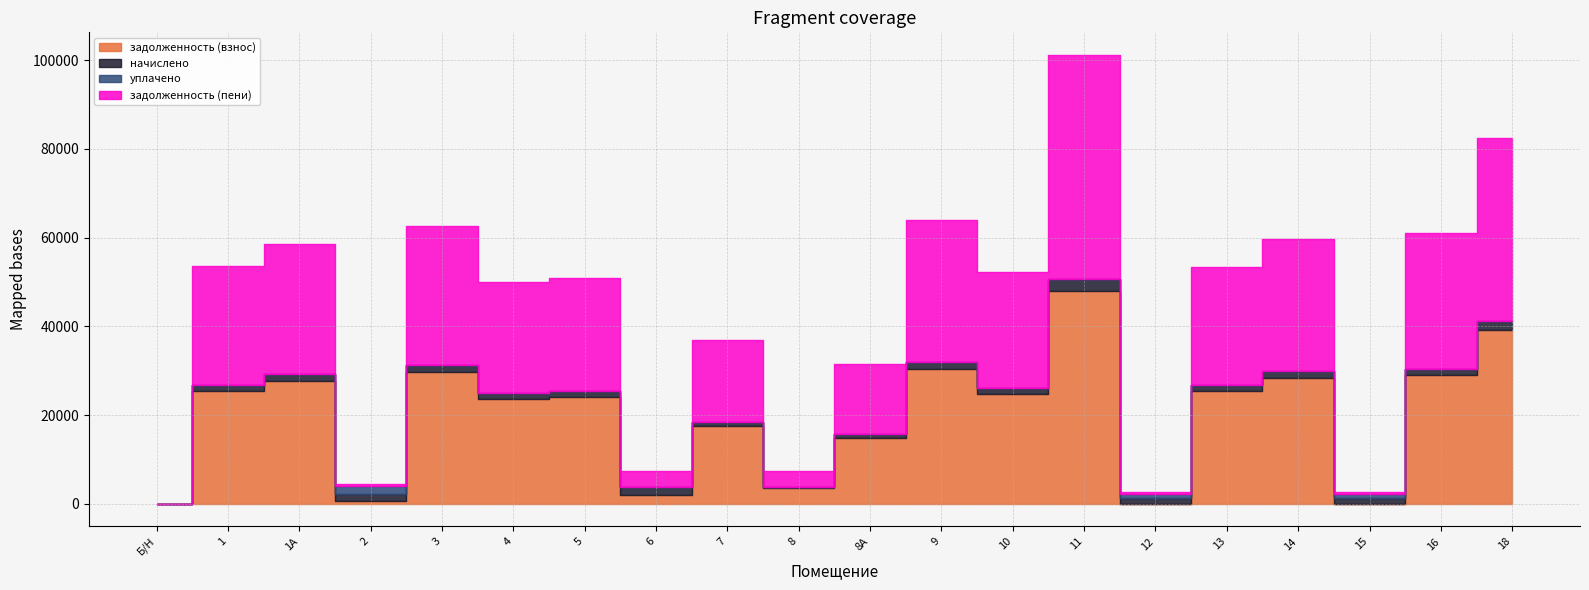

At which category is the sum across all series the highest?

11